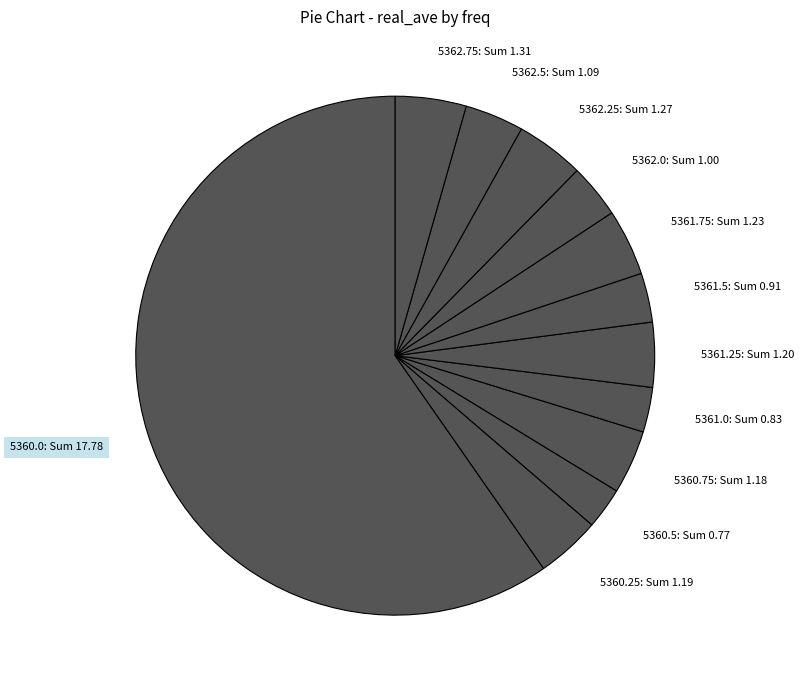

What is the ratio of the value at 5362.0 to the value at 5360.0?

0.1